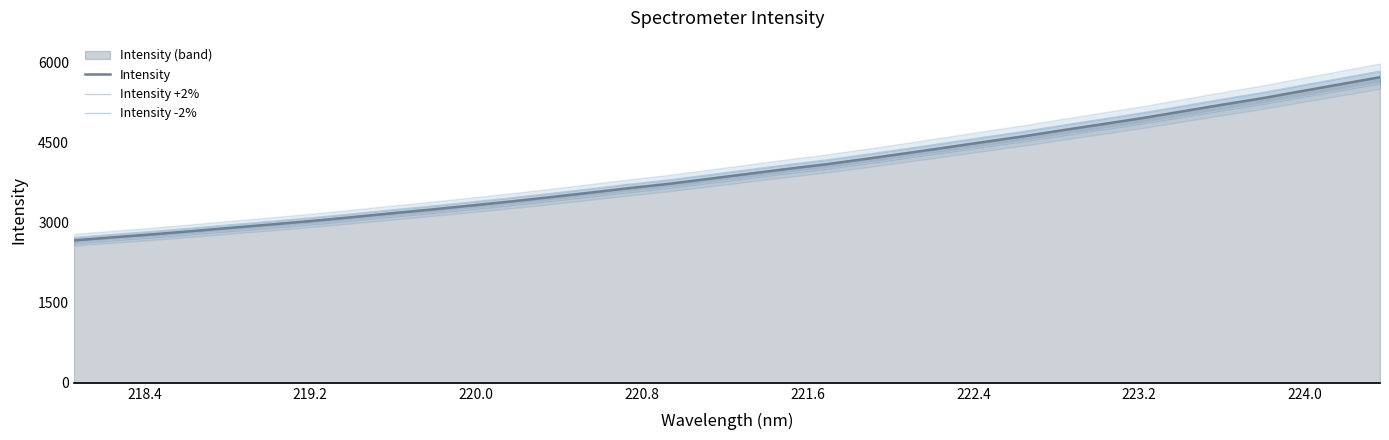

What is the lowest value of the Intensity series?

2666.1